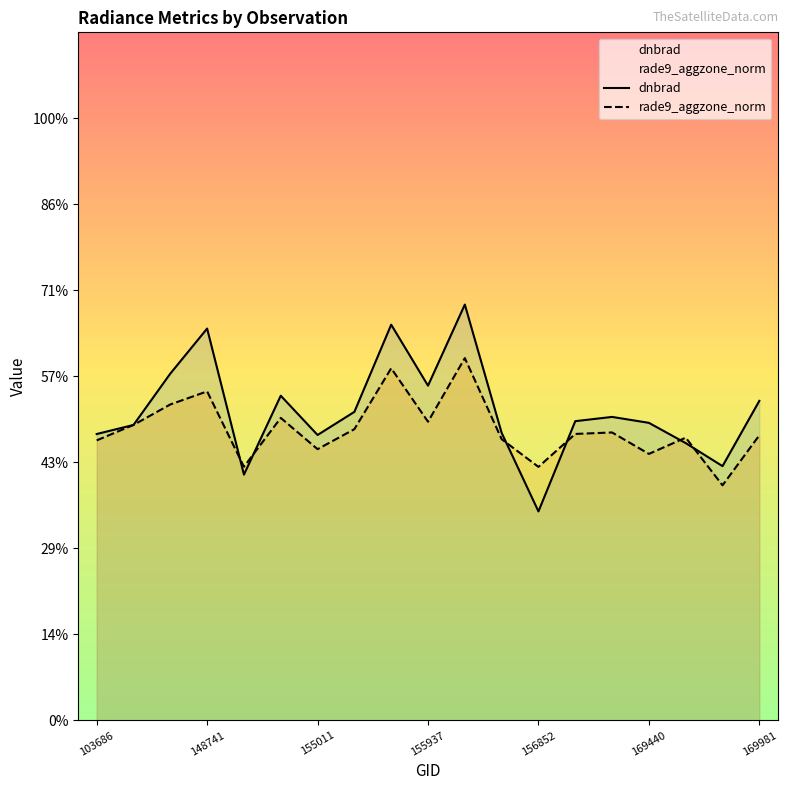

In rade9_aggzone_norm, how many points are lower than both neighbors (excluding endpoints)?

6